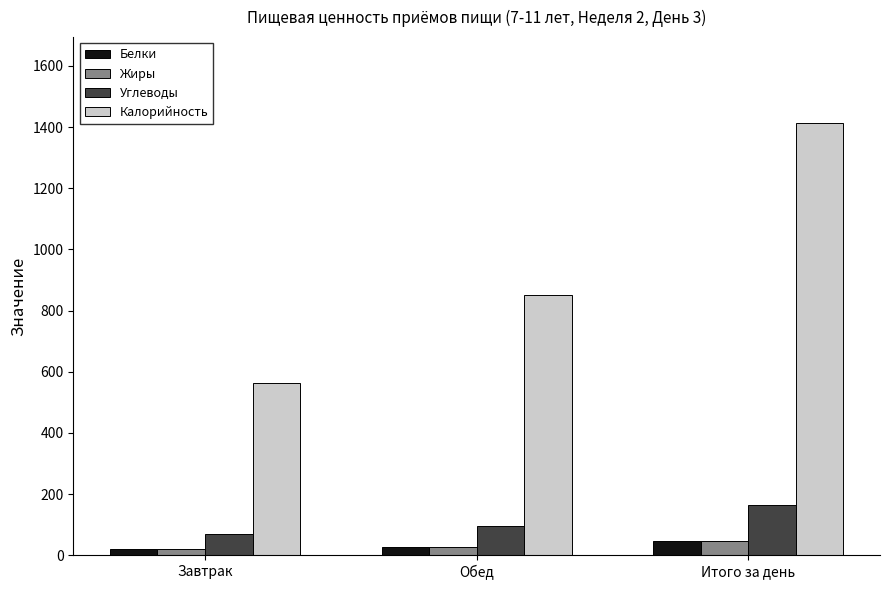

Which series has the largest total across all categories?

Калорийность